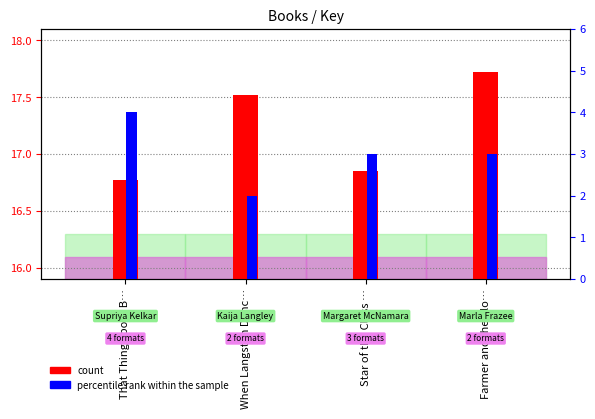

How many distinct data groups are displayed?

2